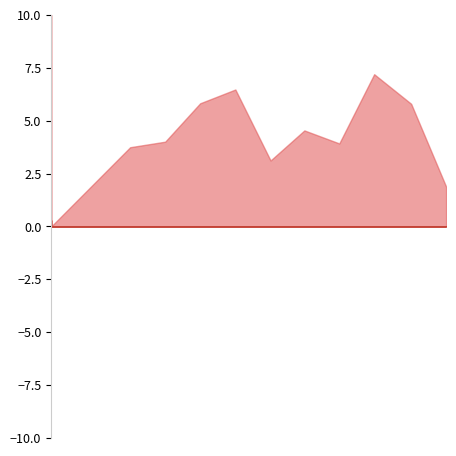

Rank the categories by Amount value from highest to lowest.

2024-01-03 11:09, 2024-05-20 09:21, 2024-03-22 03:03, 2024-03-07 02:21, 2024-06-05 04:15, 2024-04-20 13:57, 2024-02-21 04:06, 2024-05-05 11:48, 2024-02-06 04:51, 2024-04-06 03:33, 2024-06-20 02:27, 2024-01-03 12:24